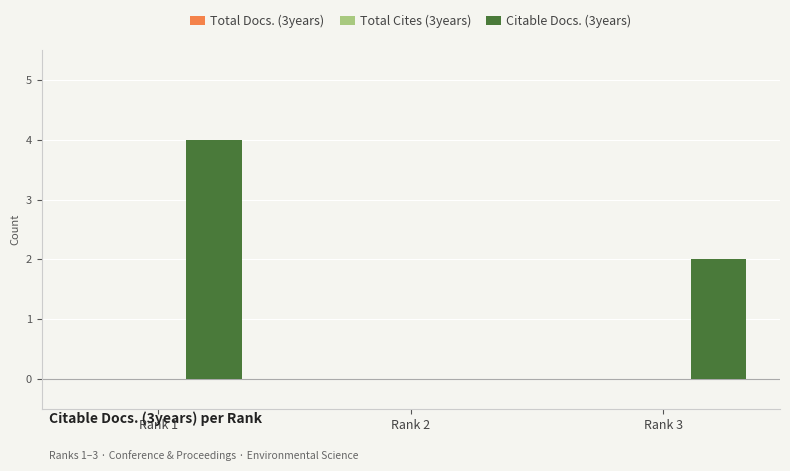

At which category does the chart reach its peak across all series?

Rank 1